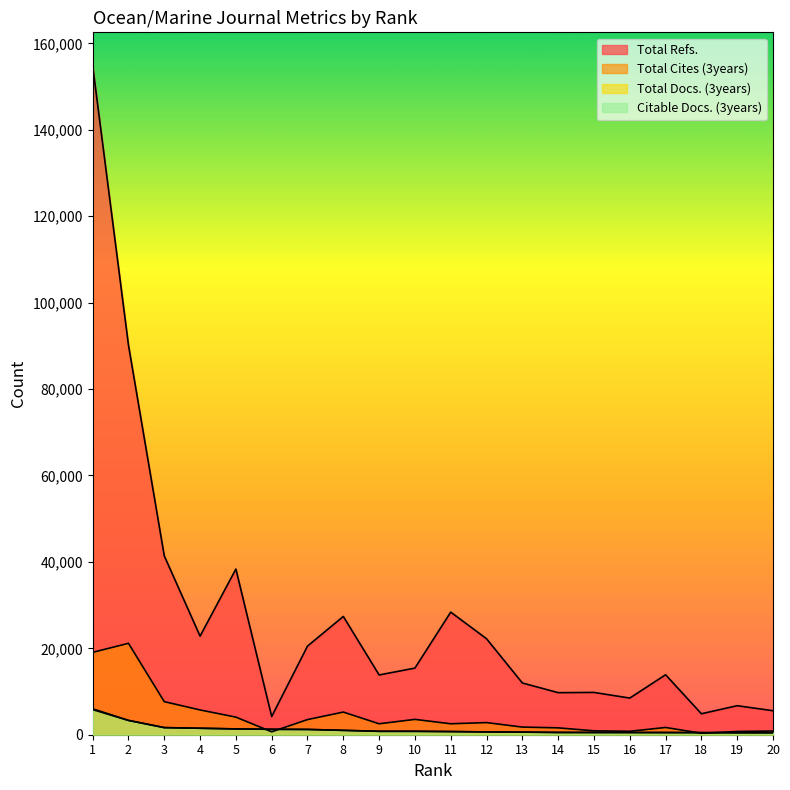

What is the value of the Total Docs. (3years) point at the 18th from the left?

486